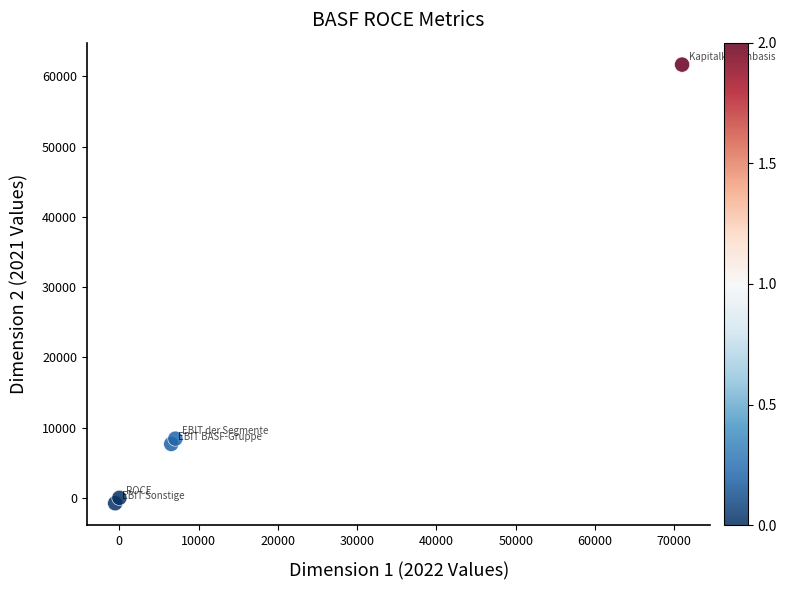

What is the range of Y values (max minus min)?

62423.0